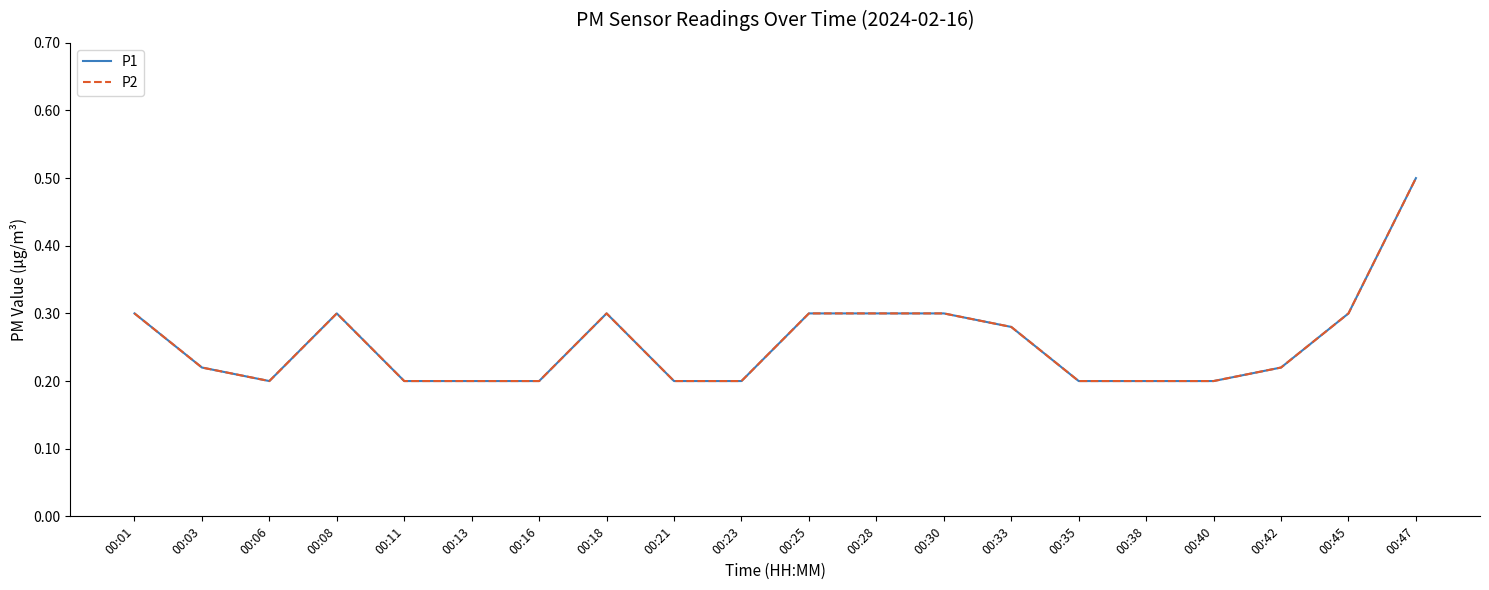

Does the chart have visible grid lines?

No